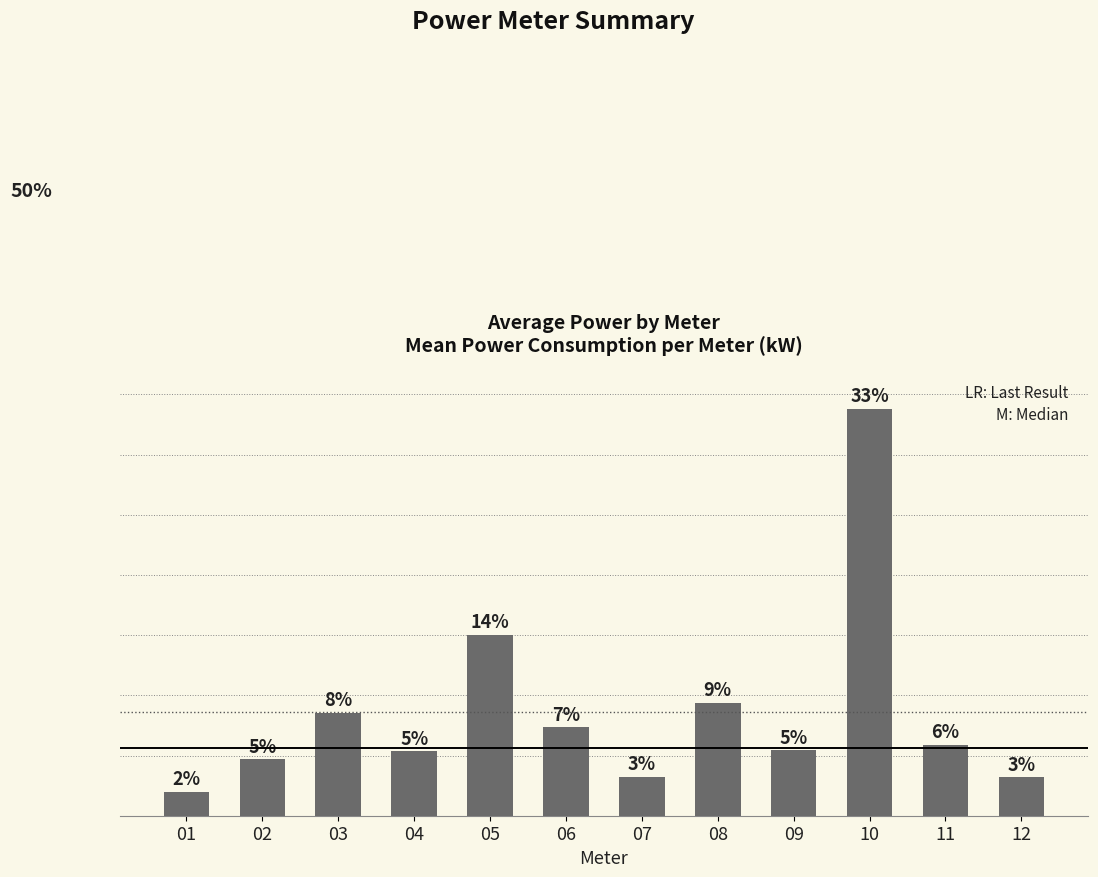

Are the bars grouped side by side (vs. stacked)?

No